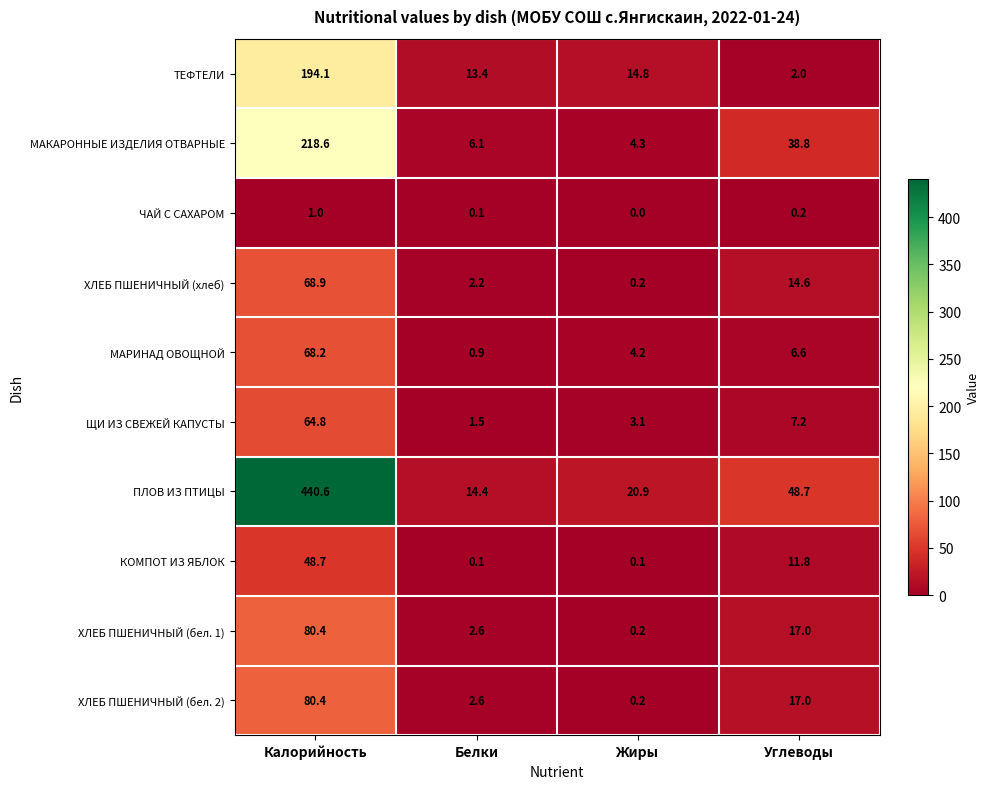

What is the approximate value of МАКАРОННЫЕ ИЗДЕЛИЯ ОТВАРНЫЕ at Углеводы?

38.8